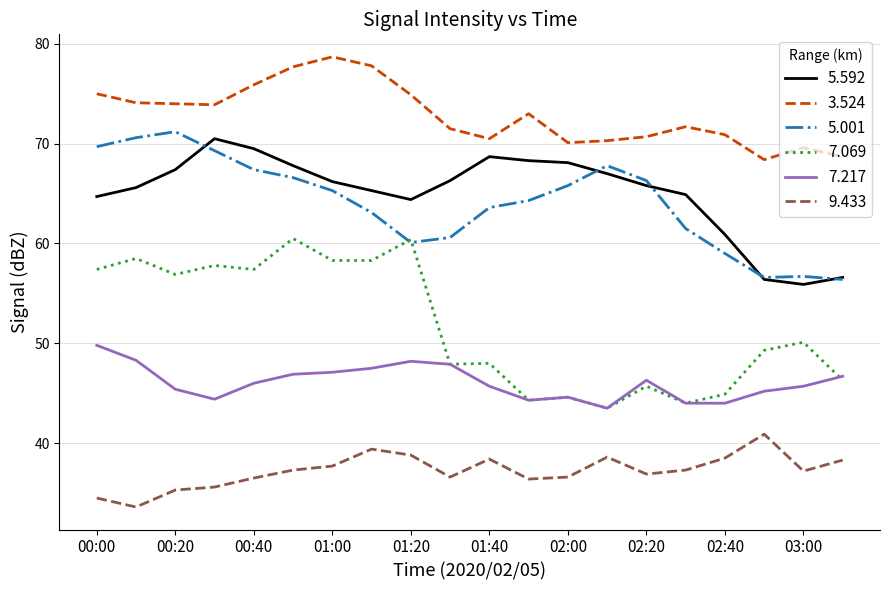

Which series has the largest total across all categories?

3.524